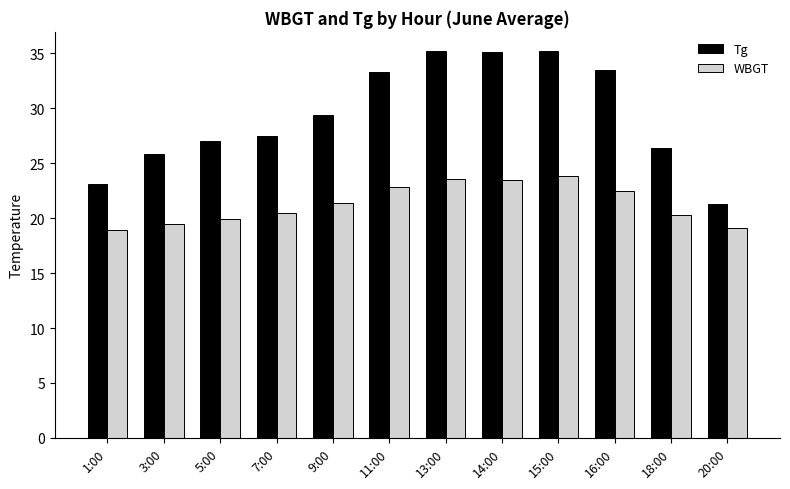

Rank the series at 5:00 from highest to lowest value.

Tg, WBGT